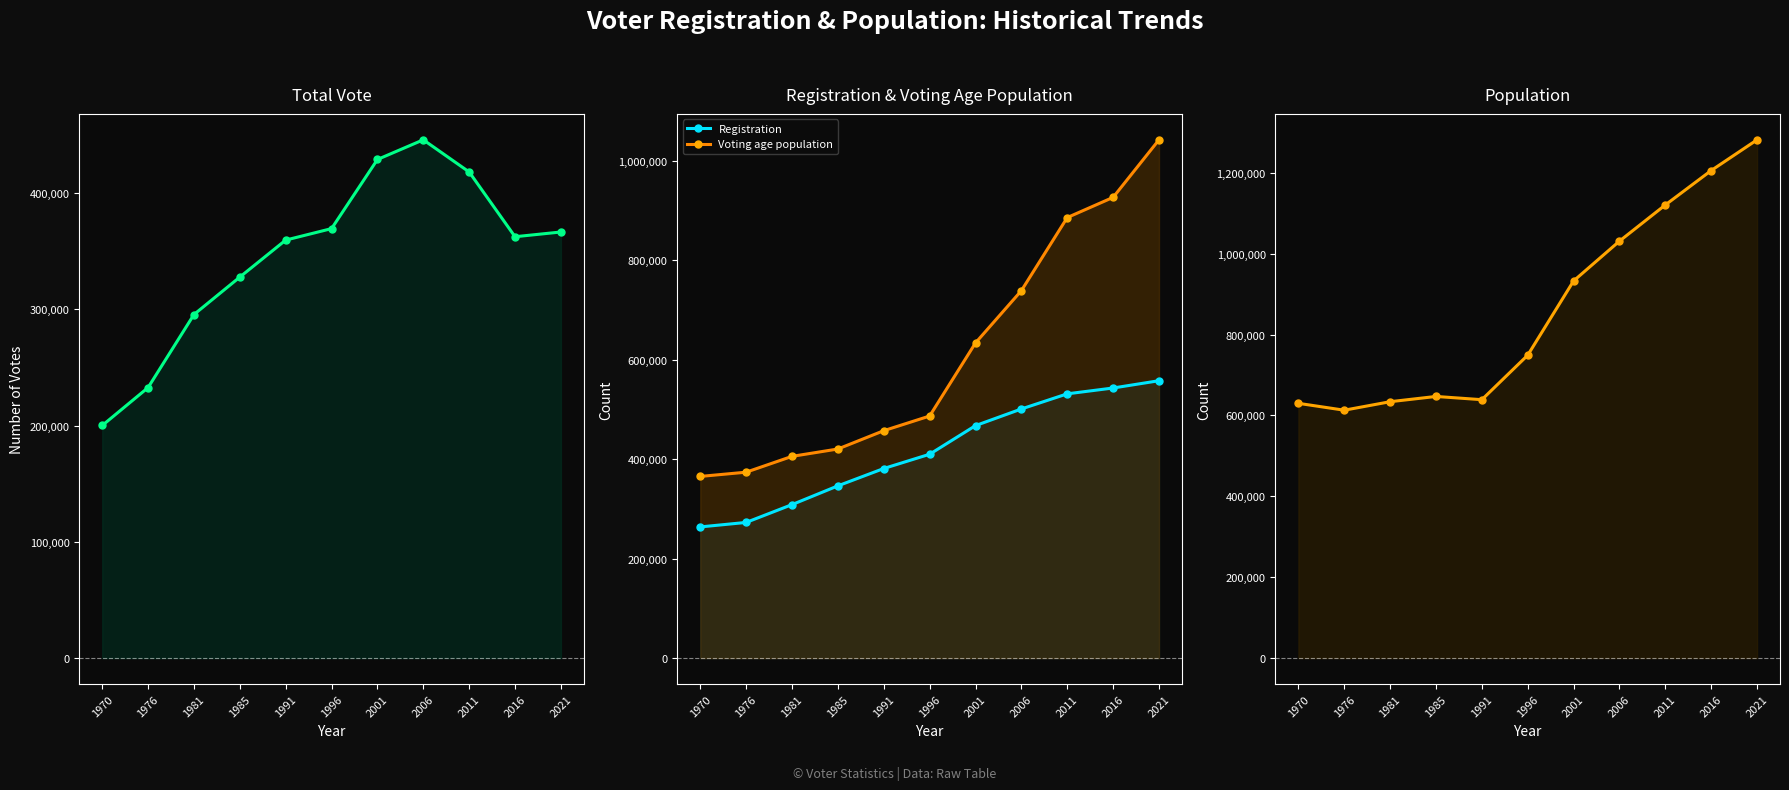

At which label does Voting age population reach its peak?

2021